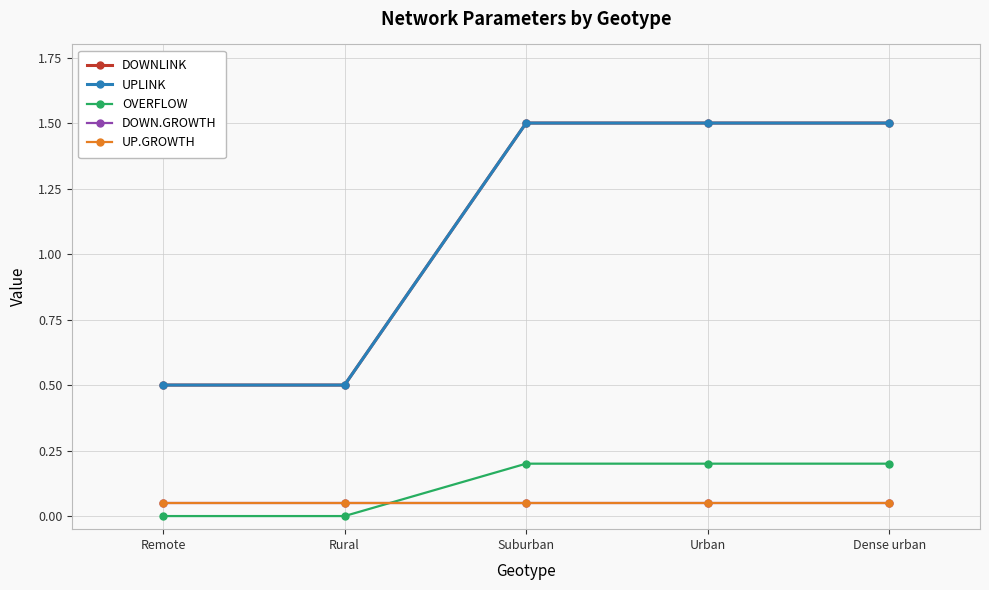

True or false: DOWNLINK has more than 0 interior local peaks.

False